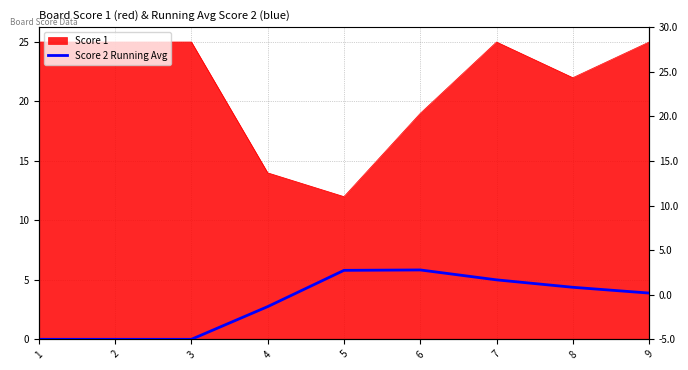

Which has a higher value, 2 or 9?

9